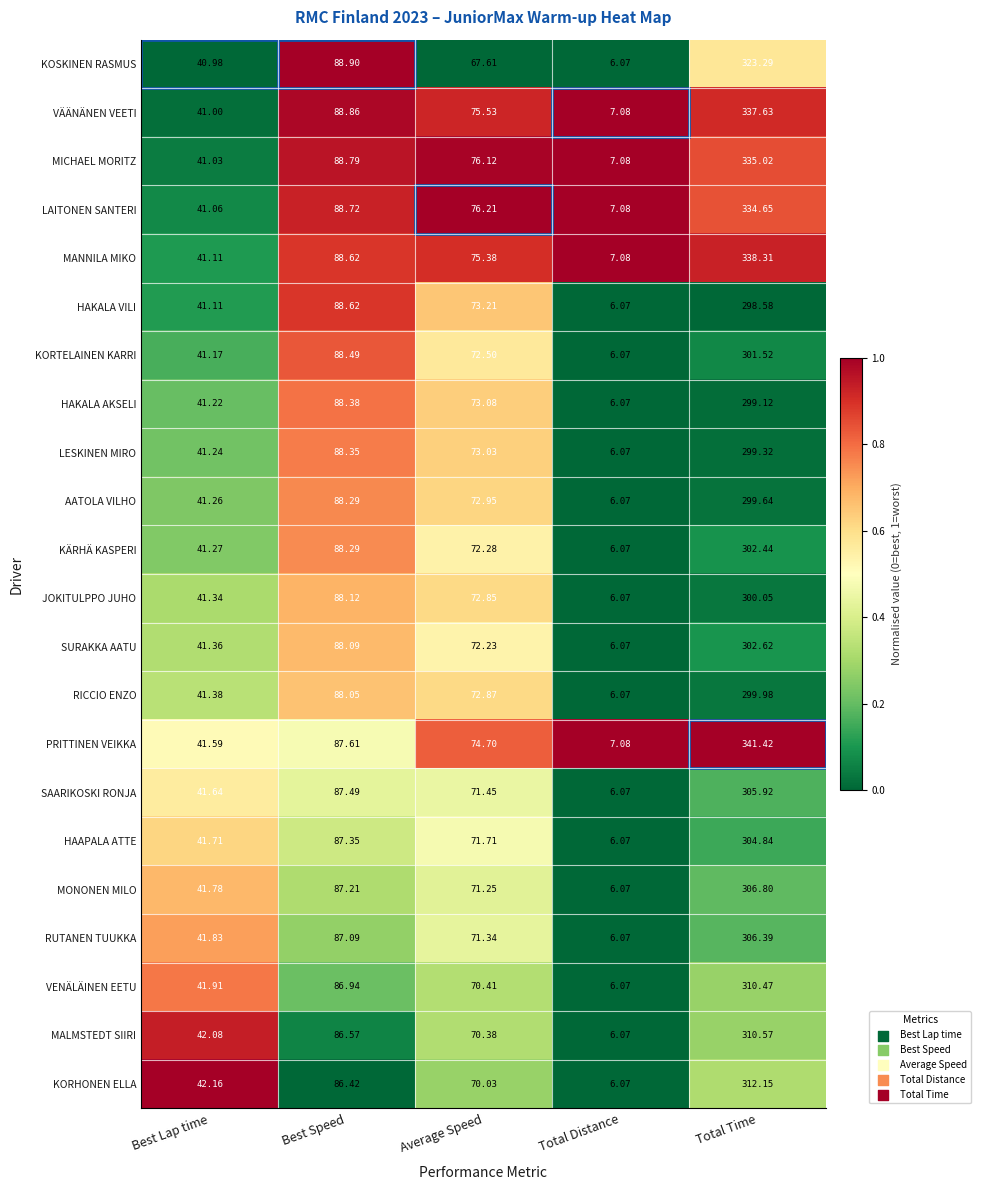

Which category has the highest value in the LESKINEN MIRO series?

Total Time